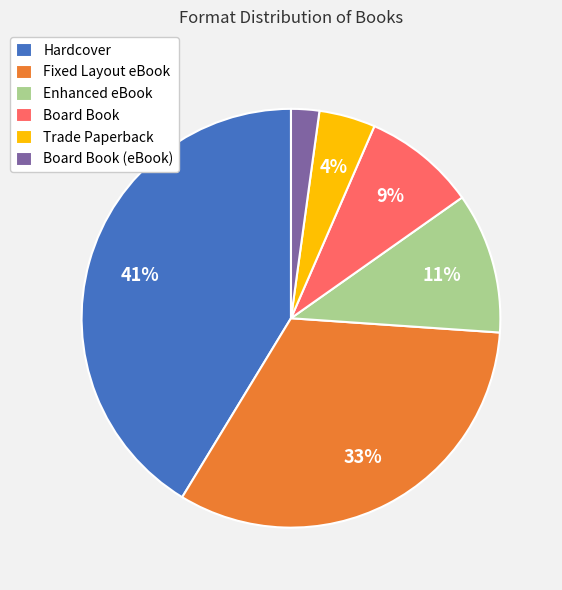

Is Board Book the majority of the pie?

No